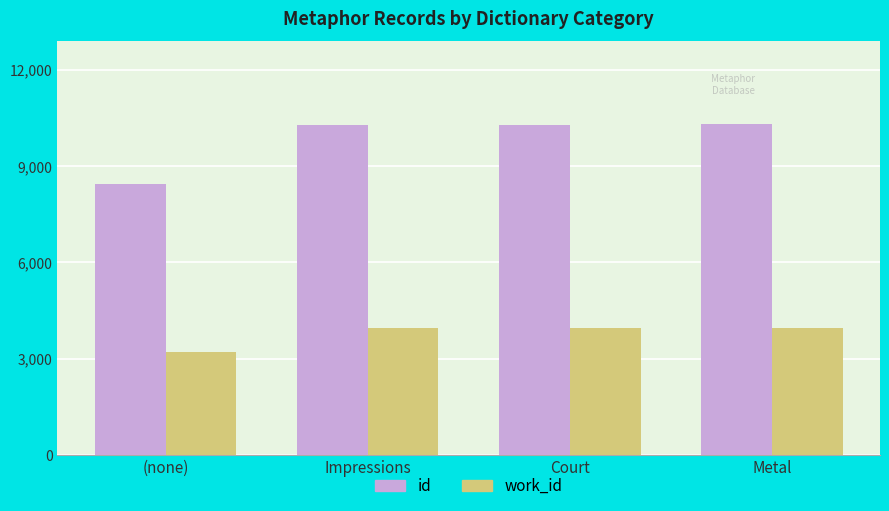

Read the work_id value at Court, to the nearest 100.

4000